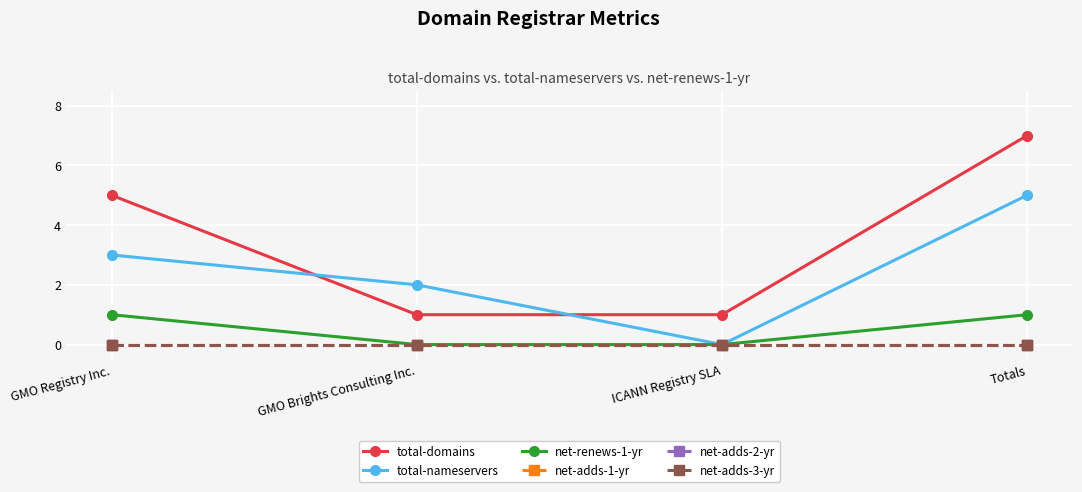

What is the greatest value displayed?

7